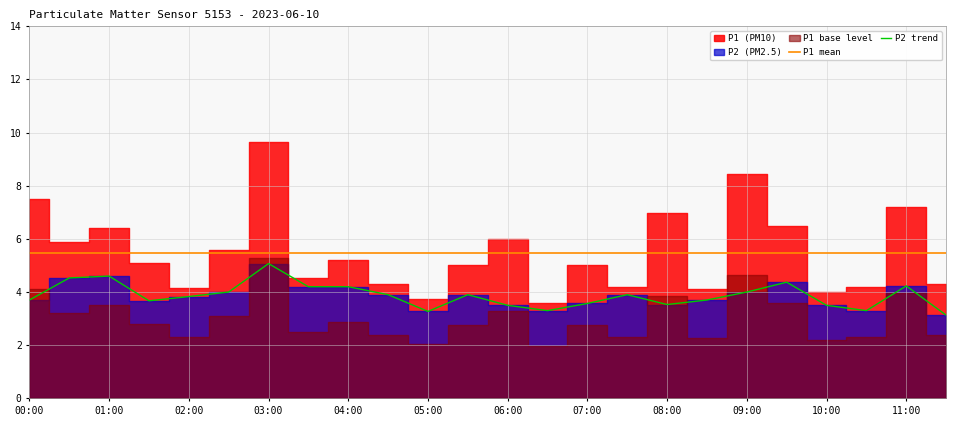

True or false: P2 trend and P1 mean cross at least once.

False